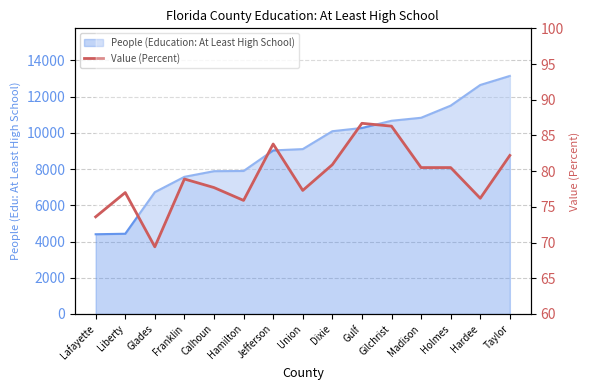

At which category does the data reach its first local valley?

Glades